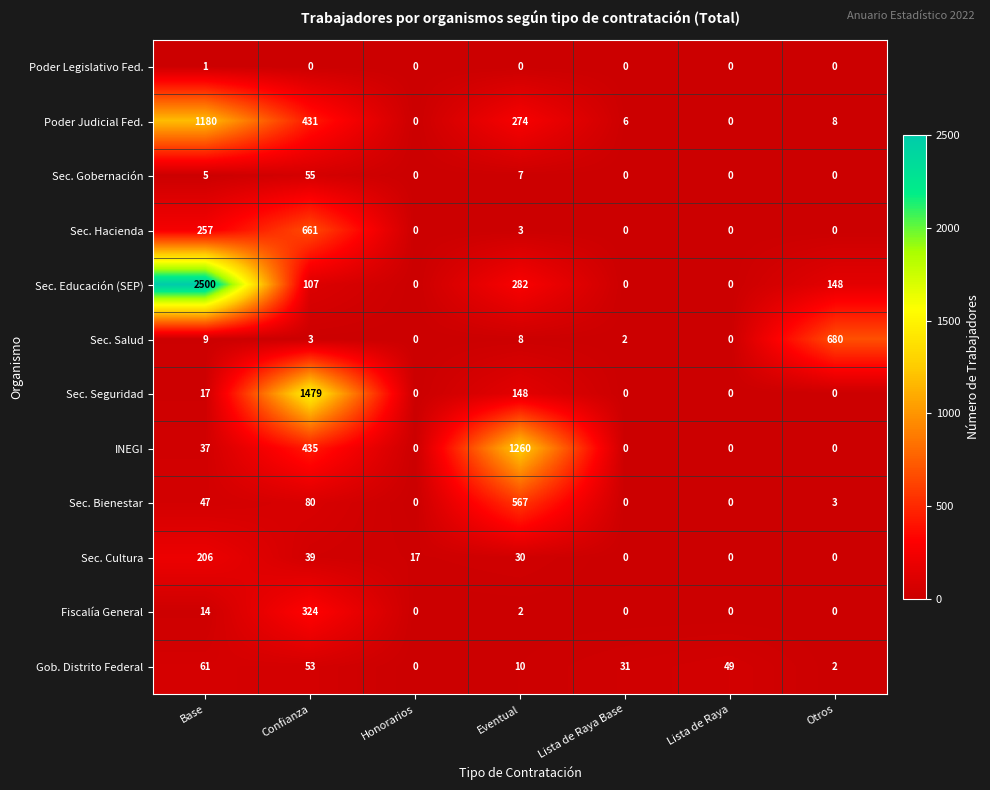

At which category does the chart reach its peak across all series?

Base